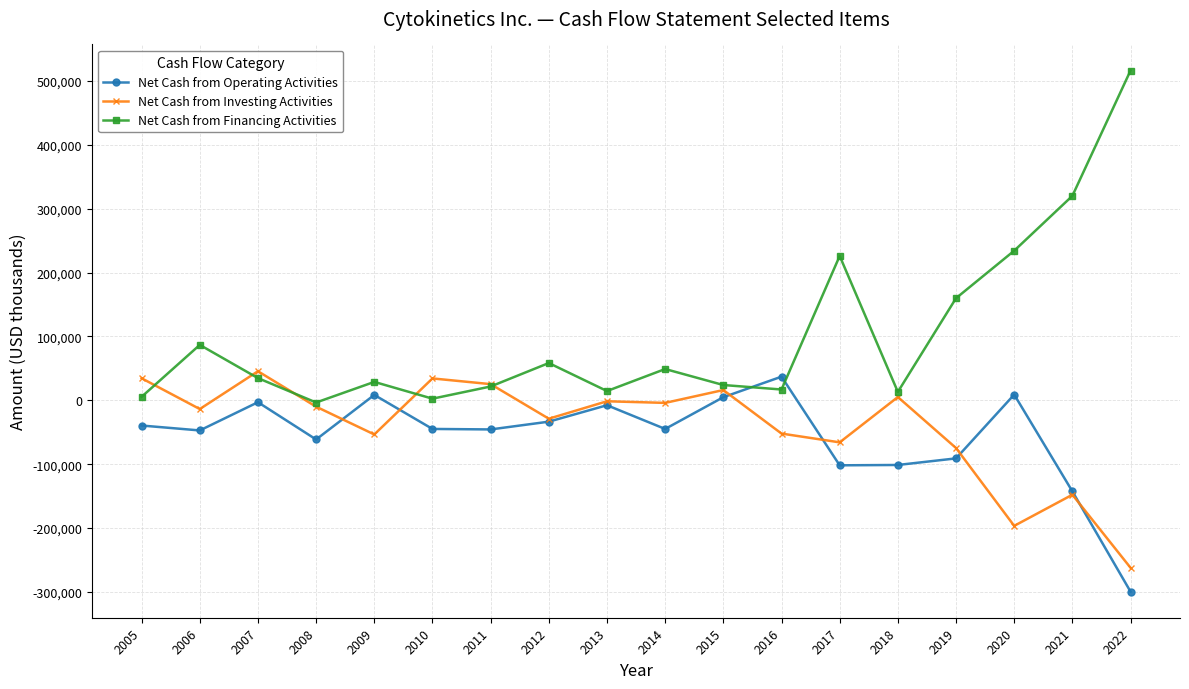

How many data points in Net Cash from Operating Activities are less than -44830?

9